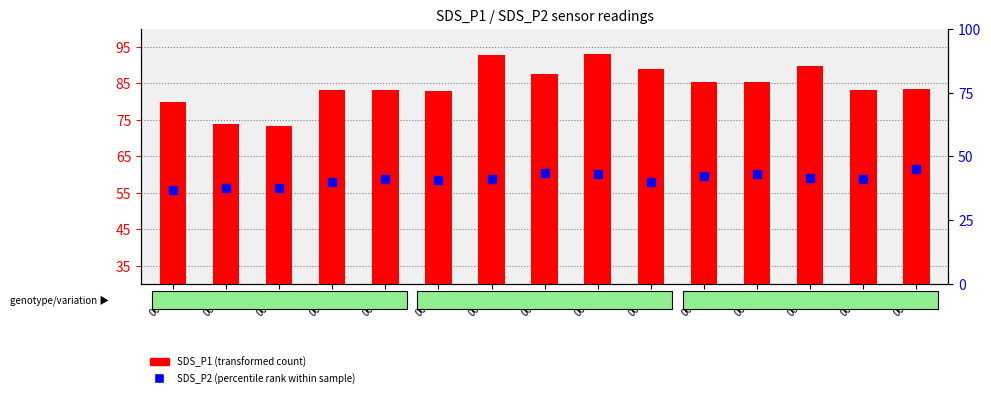

What are all the series names shown in the legend?

SDS_P1 (transformed count), SDS_P2 (percentile rank)